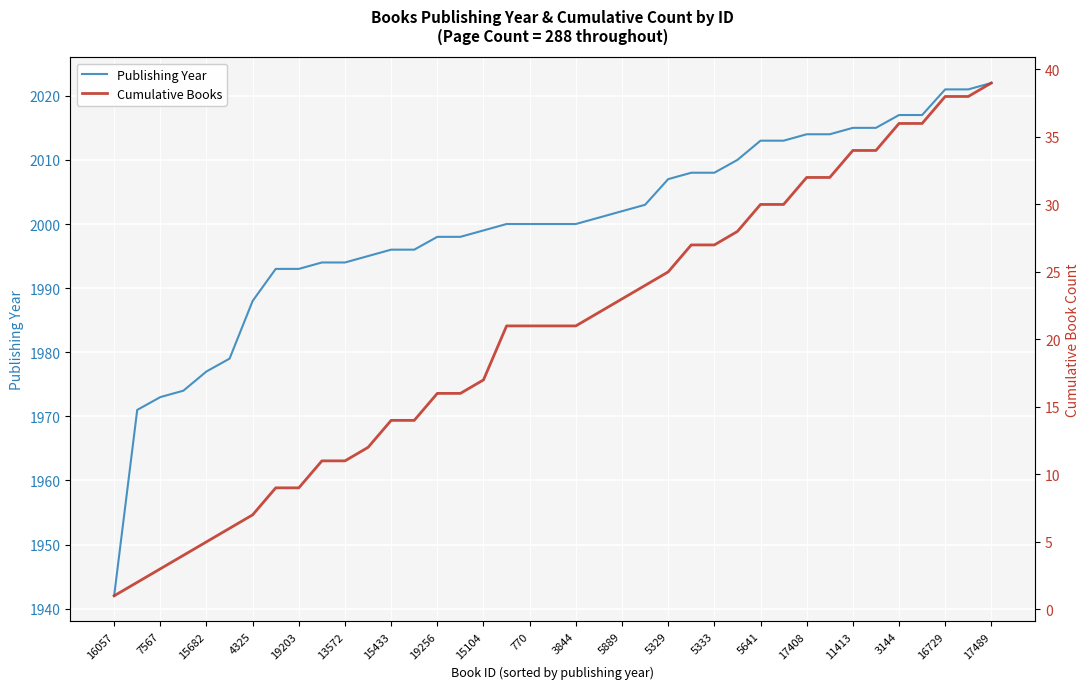

Reading left to right, transcribe all the data shown in this chart.

Publishing Year: 1942	1971	1973	1974	1977	1979	1988	1993	1993	1994	1994	1995	1996	1996	1998	1998	1999	2000	2000	2000	2000	2001	2002	2003	2007	2008	2008	2010	2013	2013	2014	2014	2015	2015	2017	2017	2021	2021	2022
Cumulative Books: 1	2	3	4	5	6	7	9	9	11	11	12	14	14	16	16	17	21	21	21	21	22	23	24	25	27	27	28	30	30	32	32	34	34	36	36	38	38	39